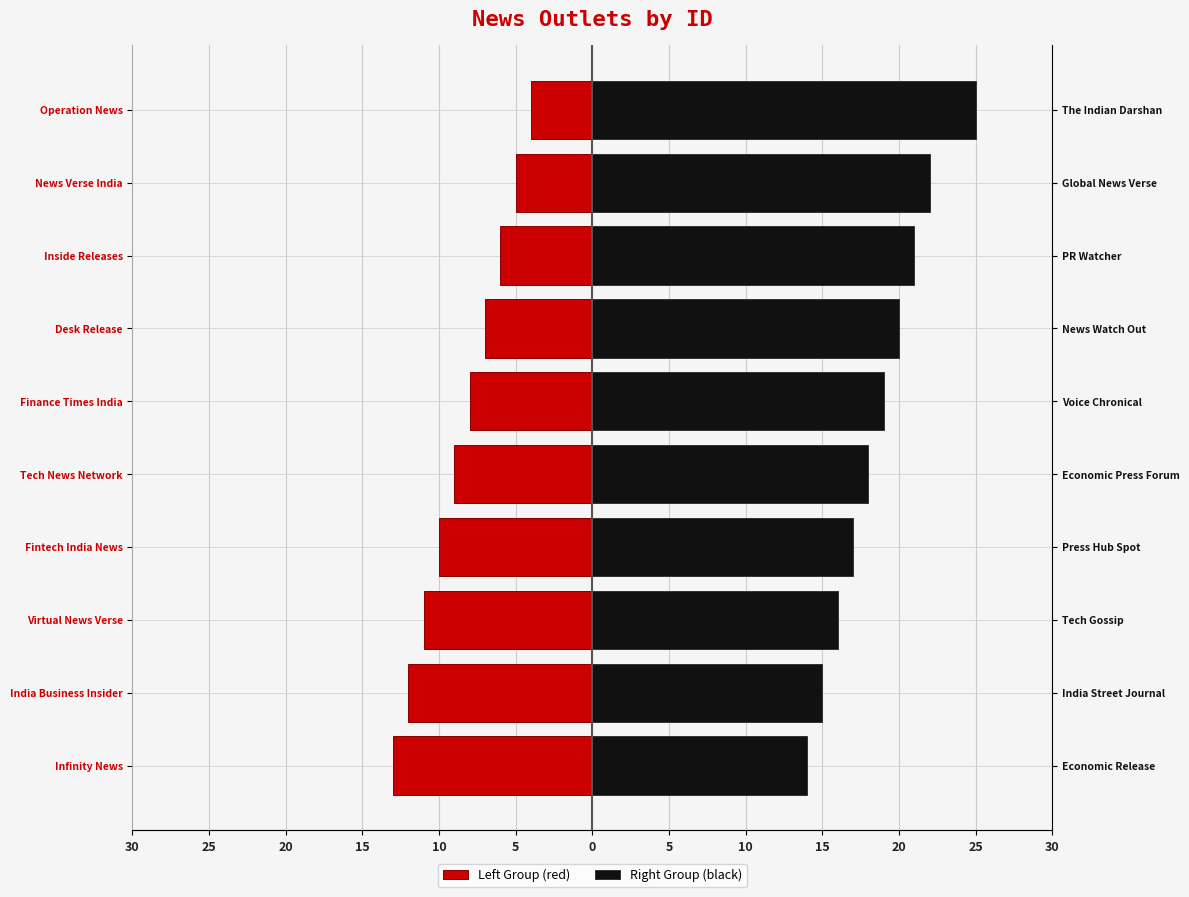

What is the maximum value for Right Group (black)?

25